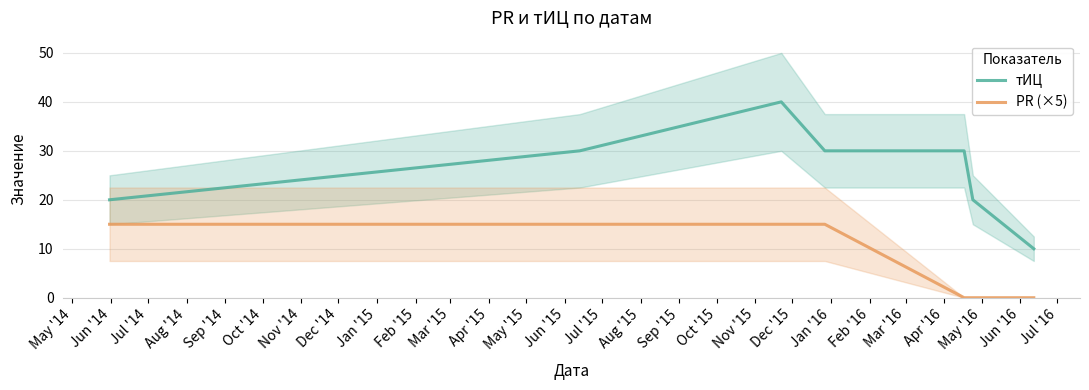

What is the maximum value for тИЦ?

40